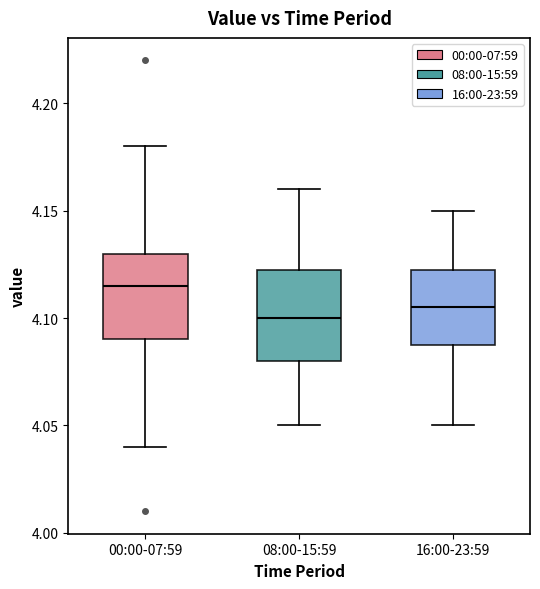

Where does the upper whisker of the box for 08:00-15:59 end on the y-axis? The values are not printed on the chart, so give them approximately, as read against the axis.

4.160